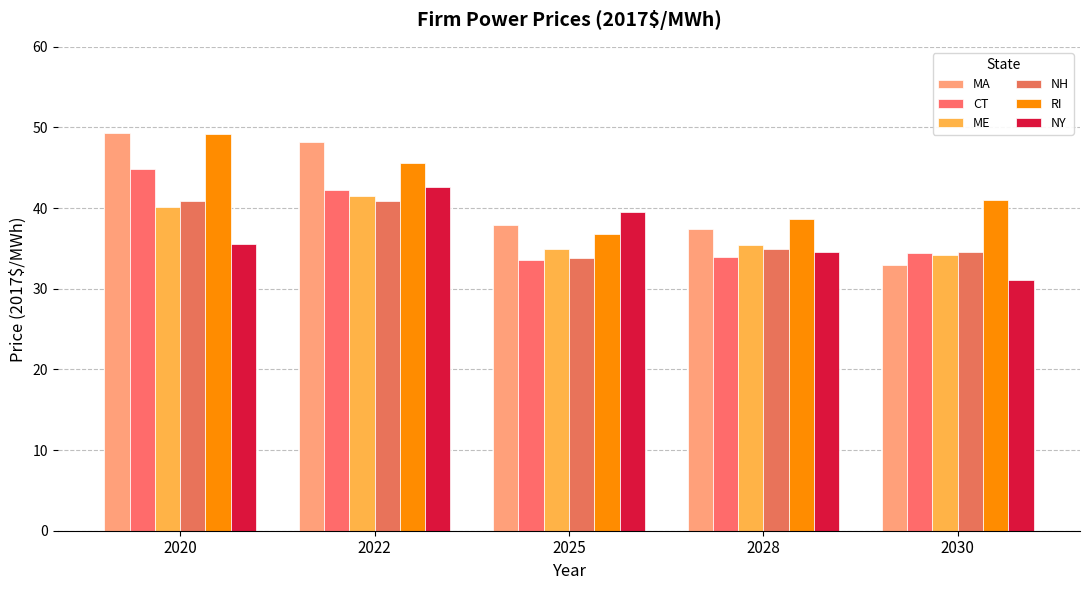

What is the difference between the highest and lowest values at 2025?

6.0